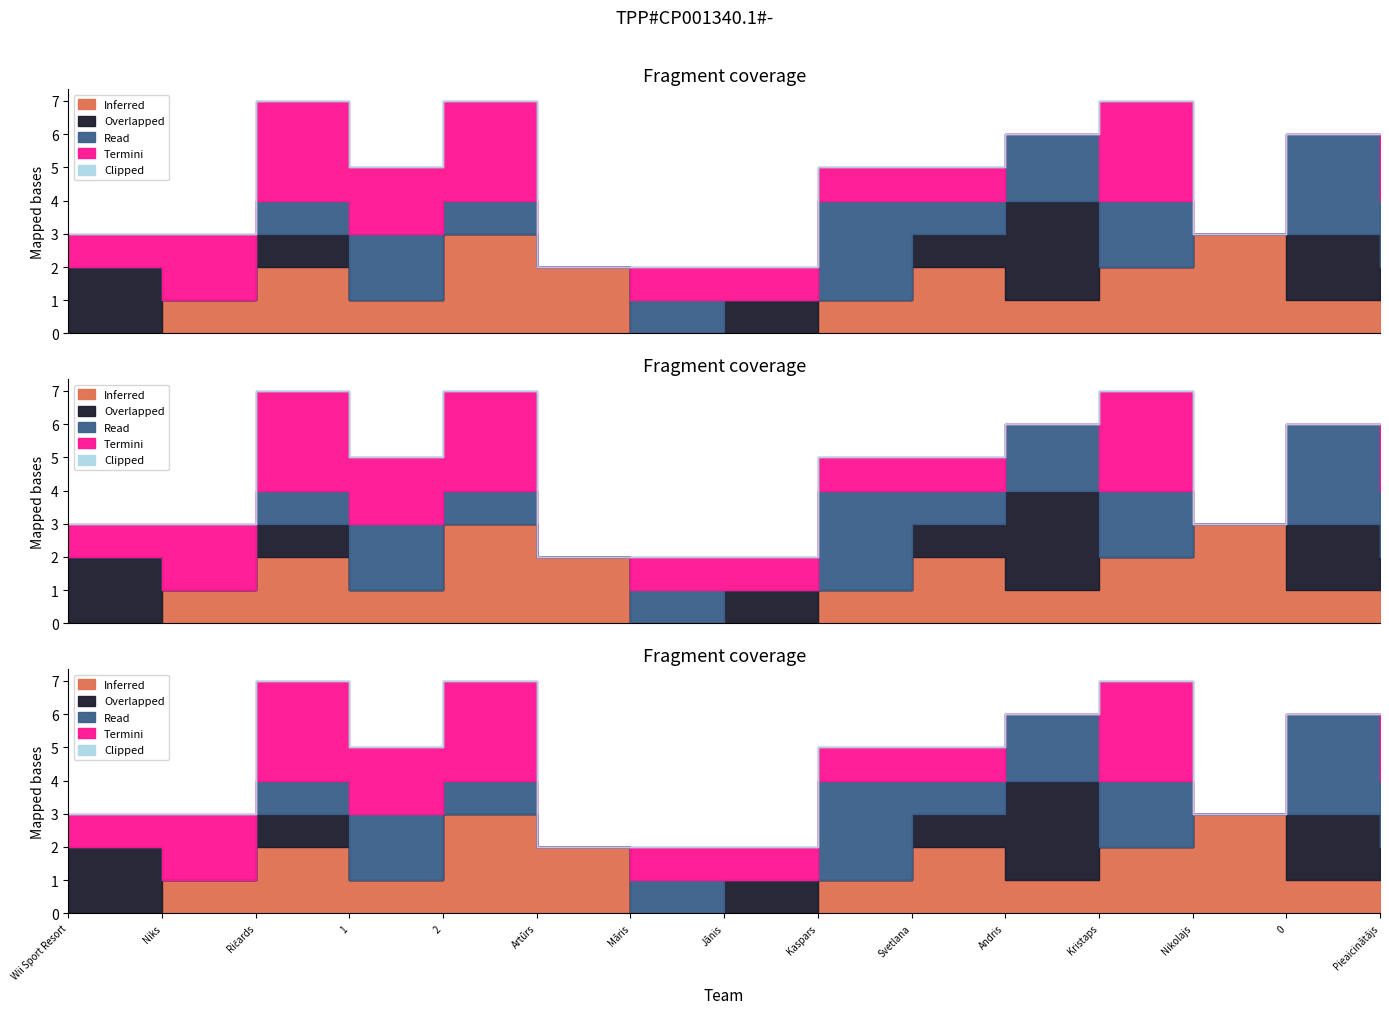

The value of Read at CAPAROL_2 is 3. True or false?

False